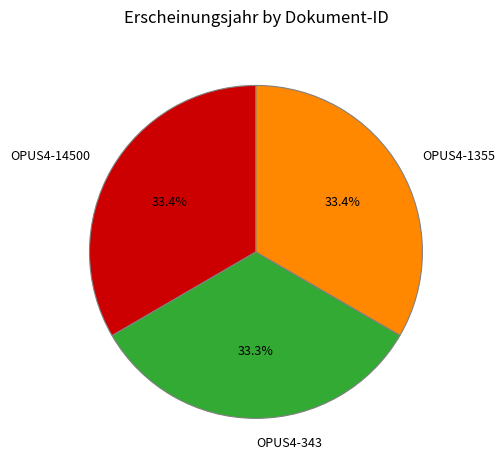

Is there any slice that represents more than half of the pie?

No